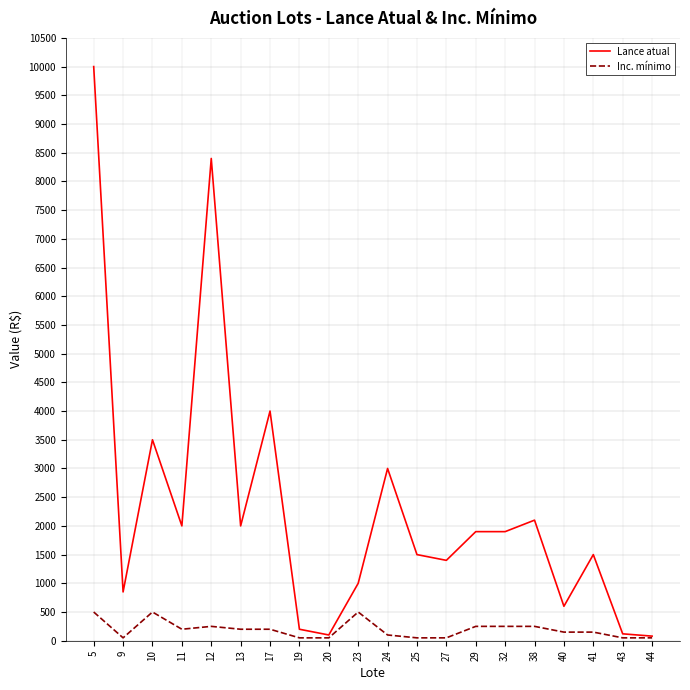

What is the sum of all Lance atual values?

46150